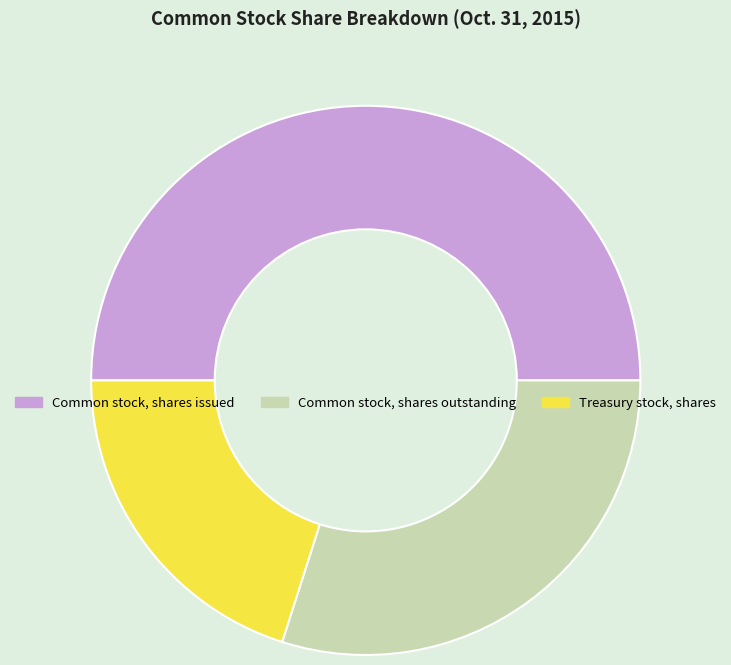

Is Common stock, shares outstanding the majority of the pie?

No